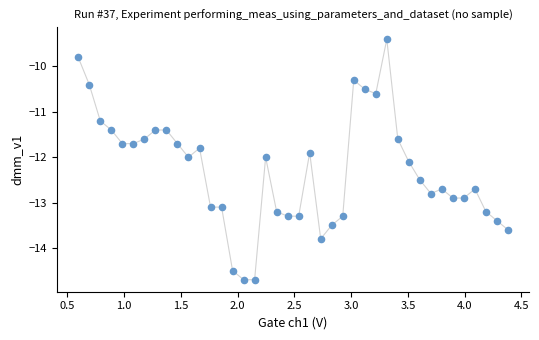

What is the range of Y values (max minus min)?

5.3